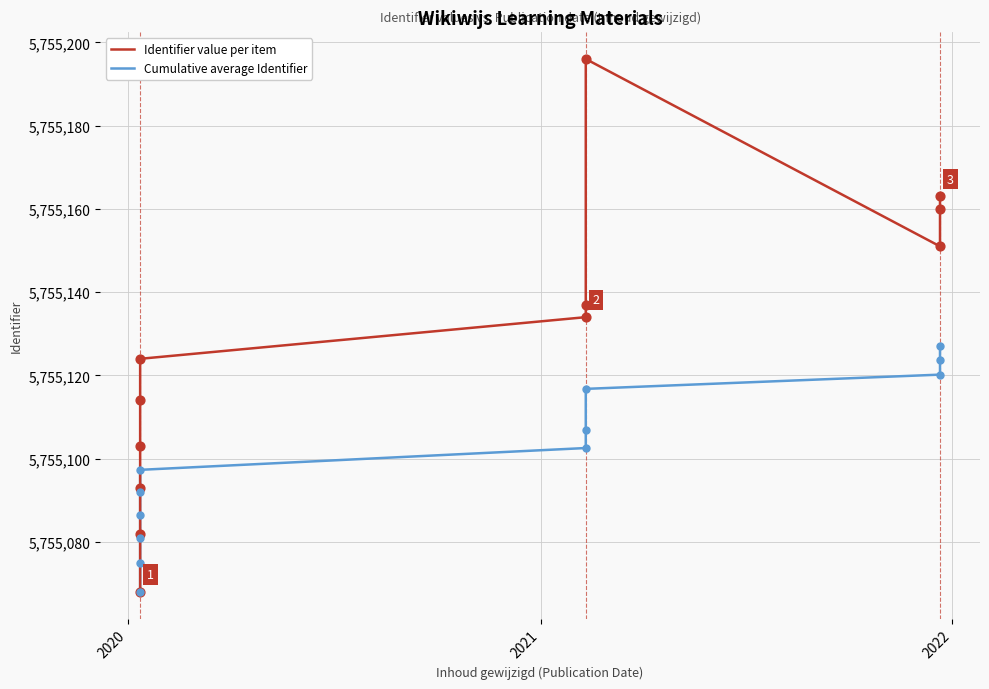

Which series contains the highest Y value?

Identifier value per item